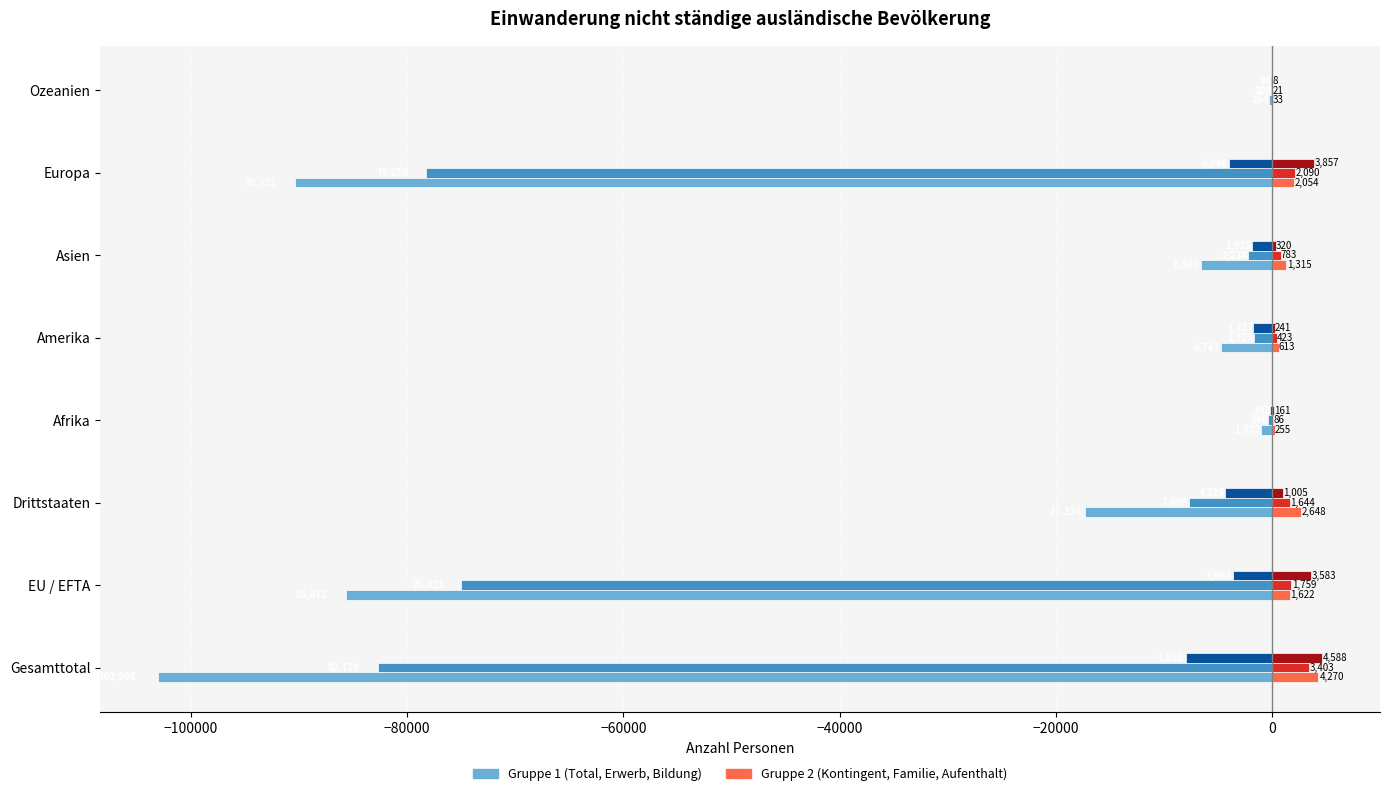

At which category is the sum across all series the highest?

Ozeanien